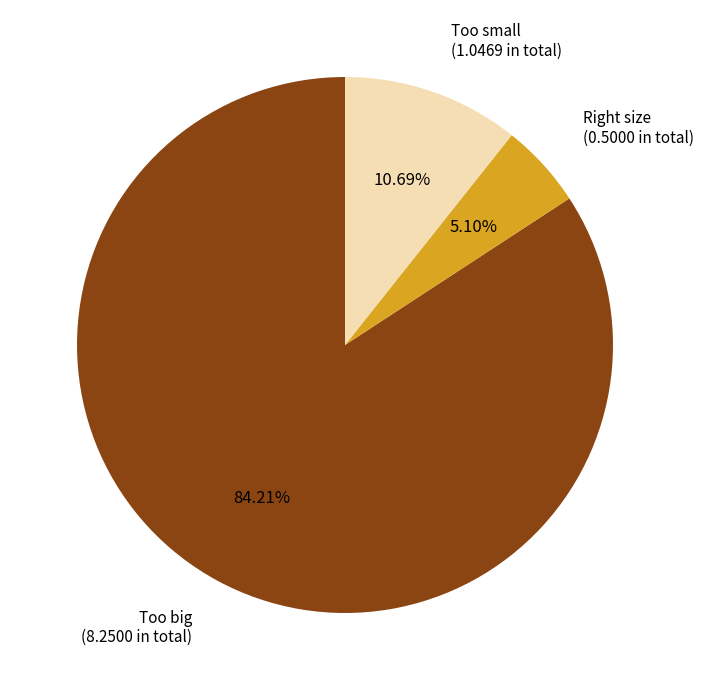

To the nearest percent, what percentage of the pie is Too small?

11%